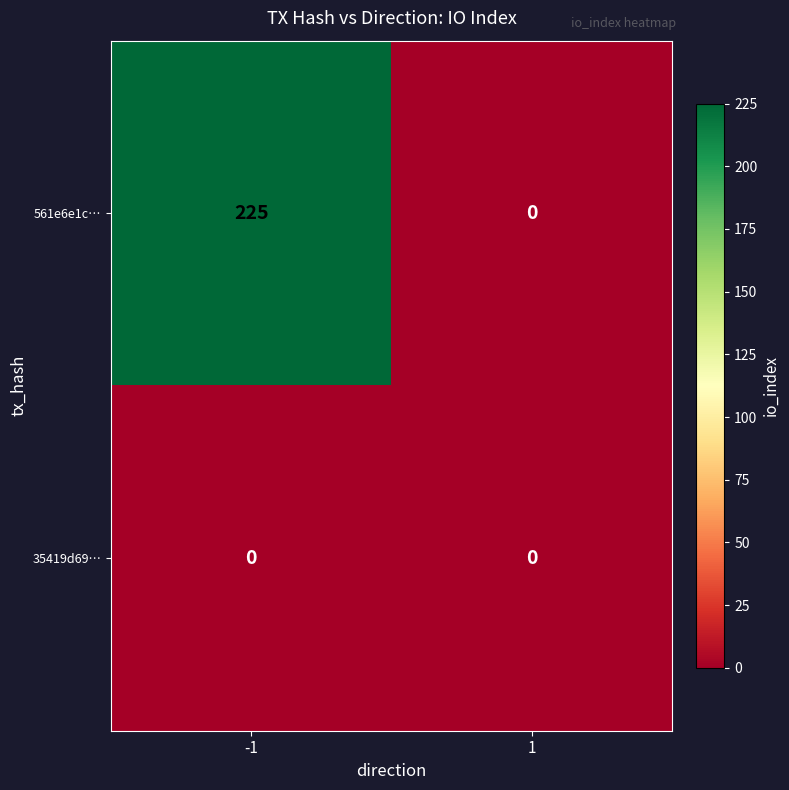

Reading left to right, extract all data points from this chart.

561e6e1c…: -1=225	1=0
35419d69…: -1=0	1=0